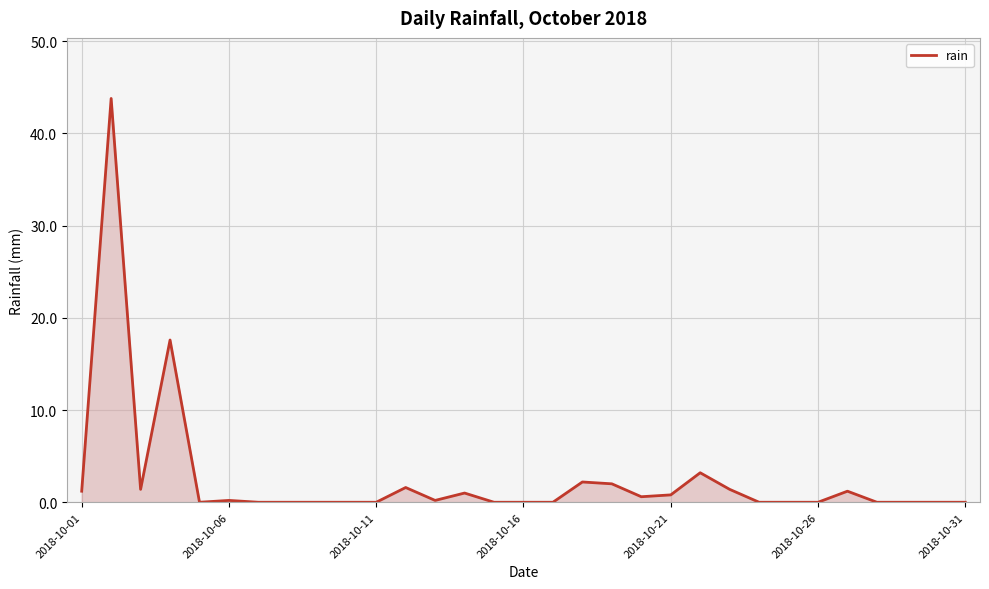

What is the greatest value displayed?

43.8